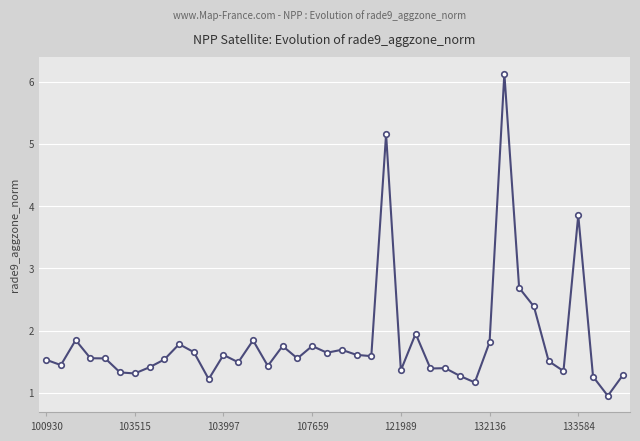

How many distinct data groups are displayed?

1